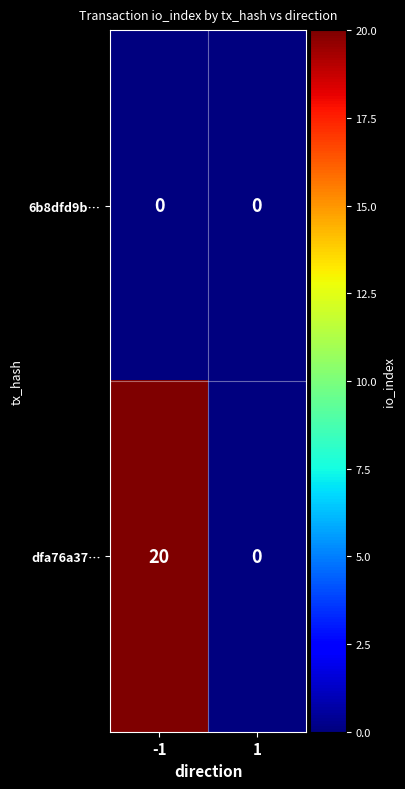

Rank the series by their average value, from highest to lowest.

dfa76a37…, 6b8dfd9b…